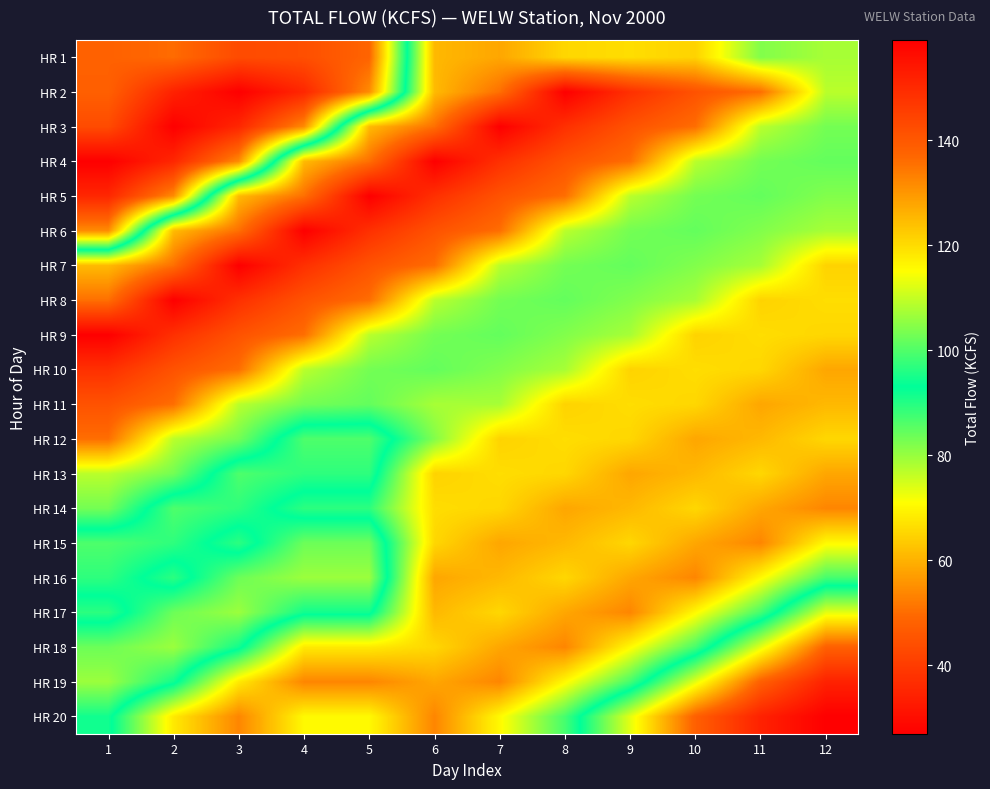

At which category is the sum across all series the highest?

6